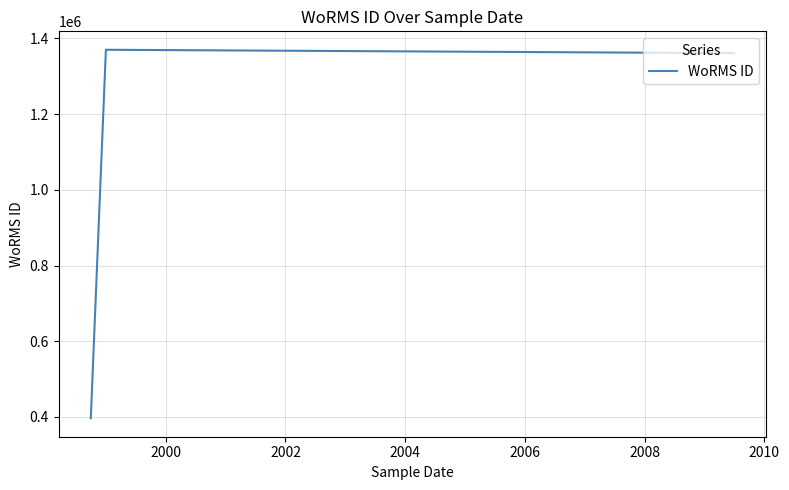

What is the maximum value shown in the chart?

1370121